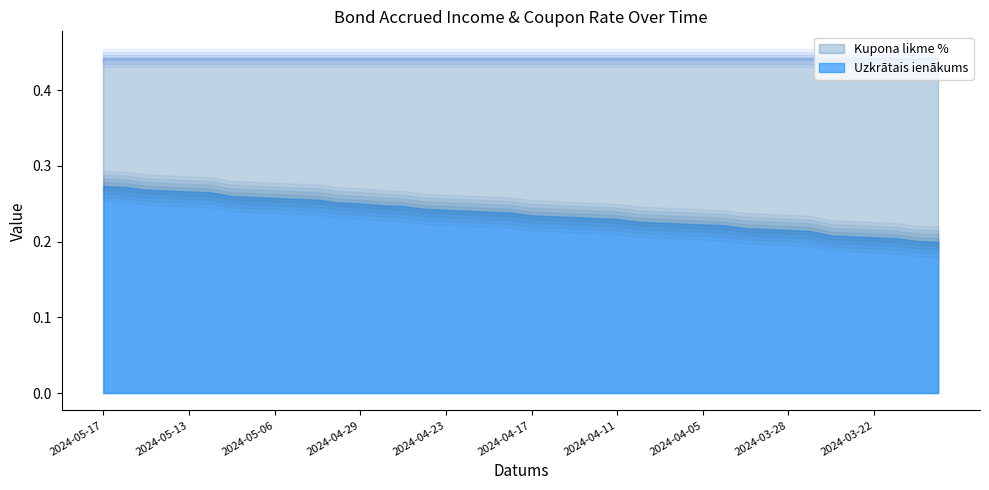

What is the smallest value displayed?

0.2